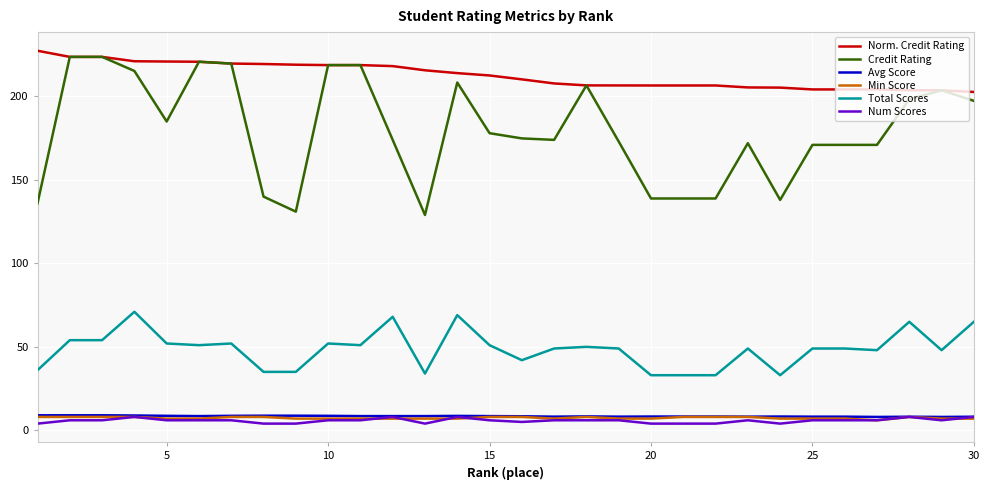

Which series has the largest total across all categories?

Norm. Credit Rating